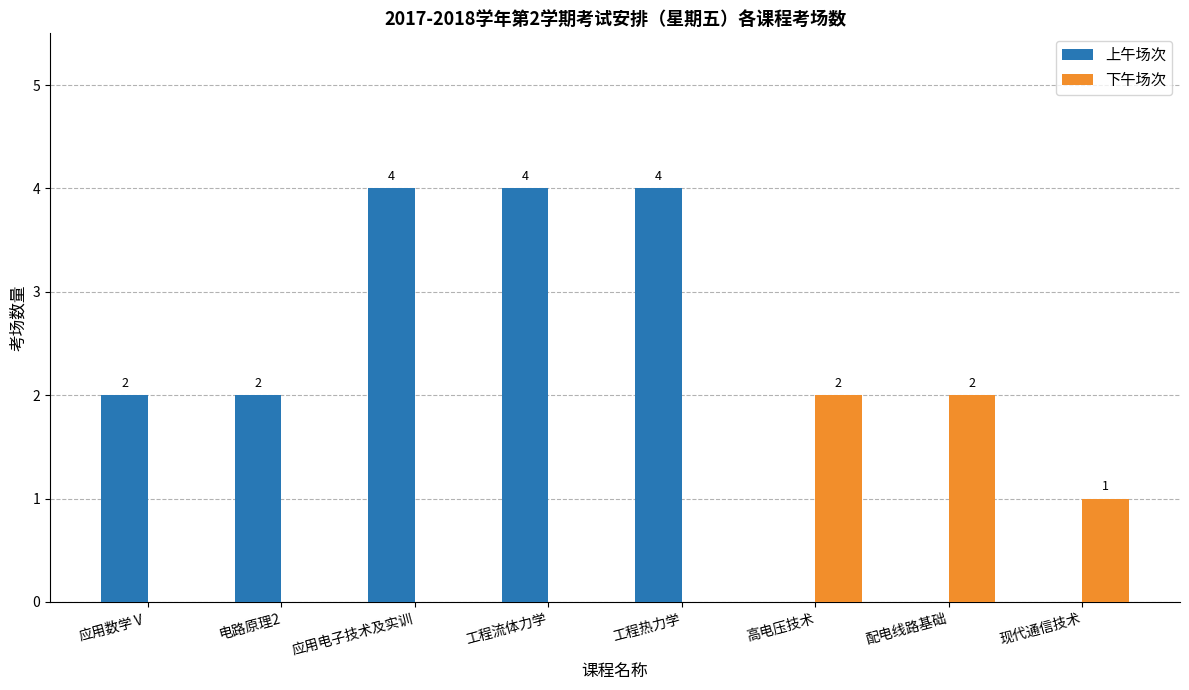

Reading left to right, what are all the values shown in this chart?

上午场次: 2	2	4	4	4	0	0	0
下午场次: 0	0	0	0	0	2	2	1